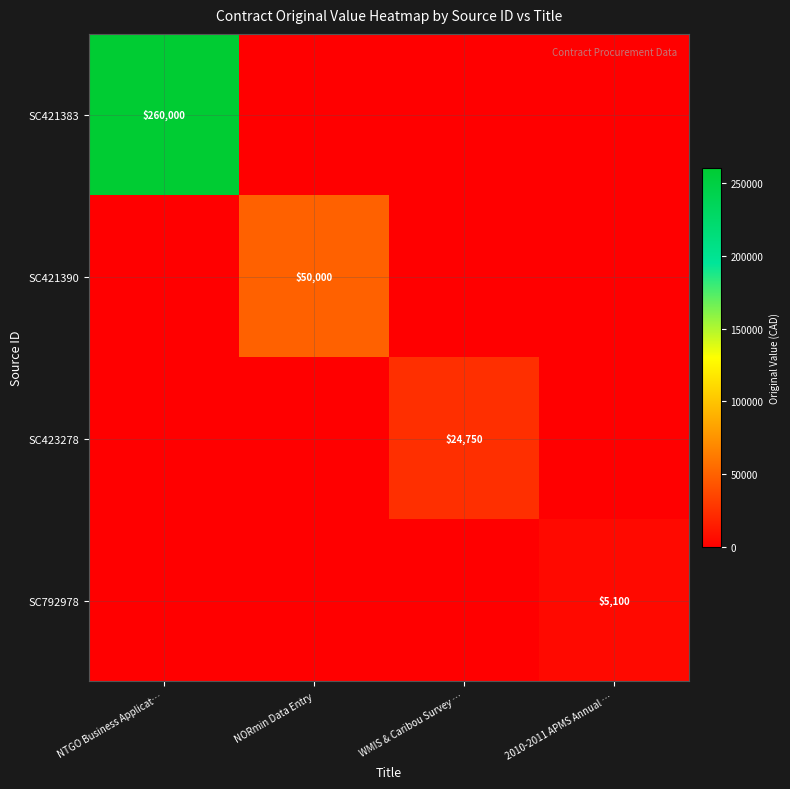

True or false: SC421390 has a value of 20544 at NORmin Data Entry.

False